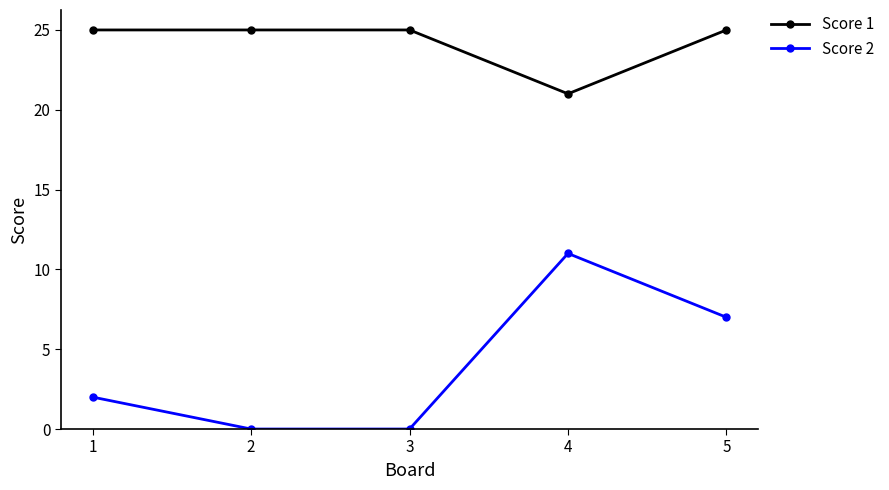

What is the value of the Score 1 point at the 2nd from the left?

25